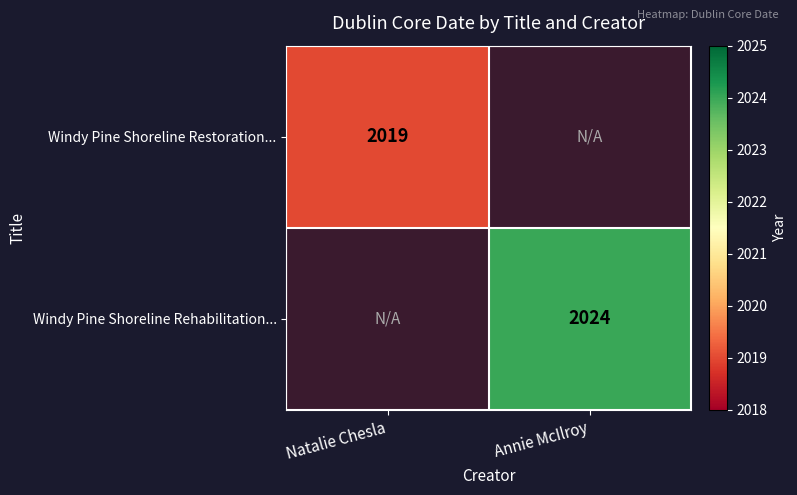

The Windy Pine Shoreline Rehabilitation... series shows 989 at Annie McIlroy. True or false?

False